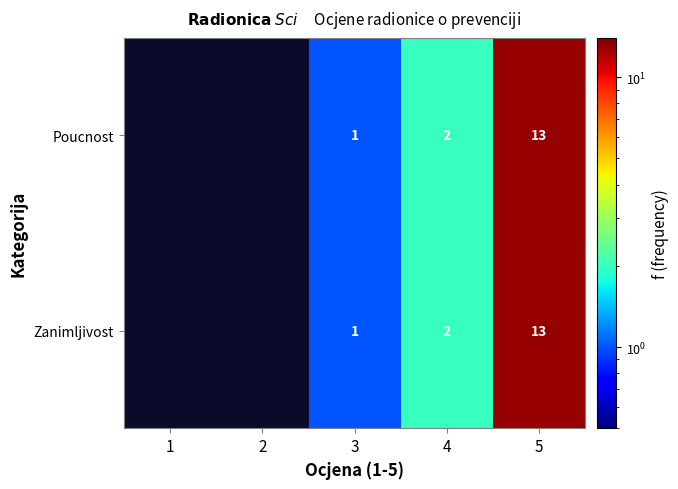

Is the value of Poucnost at 5 greater than the value of Zanimljivost at 4?

Yes